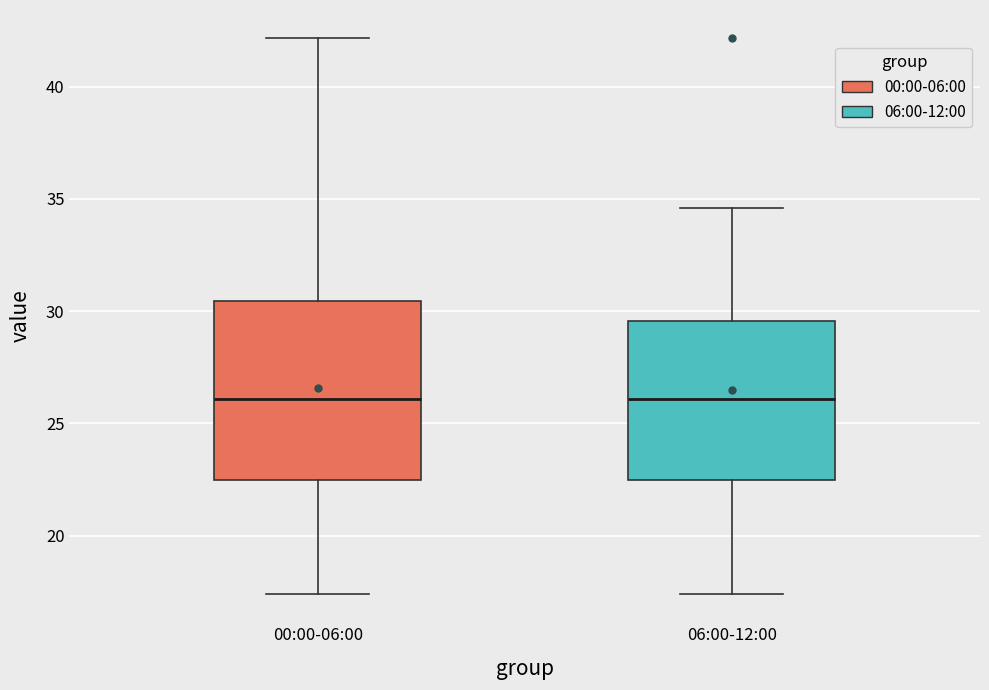

Where does the lower whisker of the box for 00:00-06:00 end on the y-axis? The values are not printed on the chart, so give them approximately, as read against the axis.

17.5